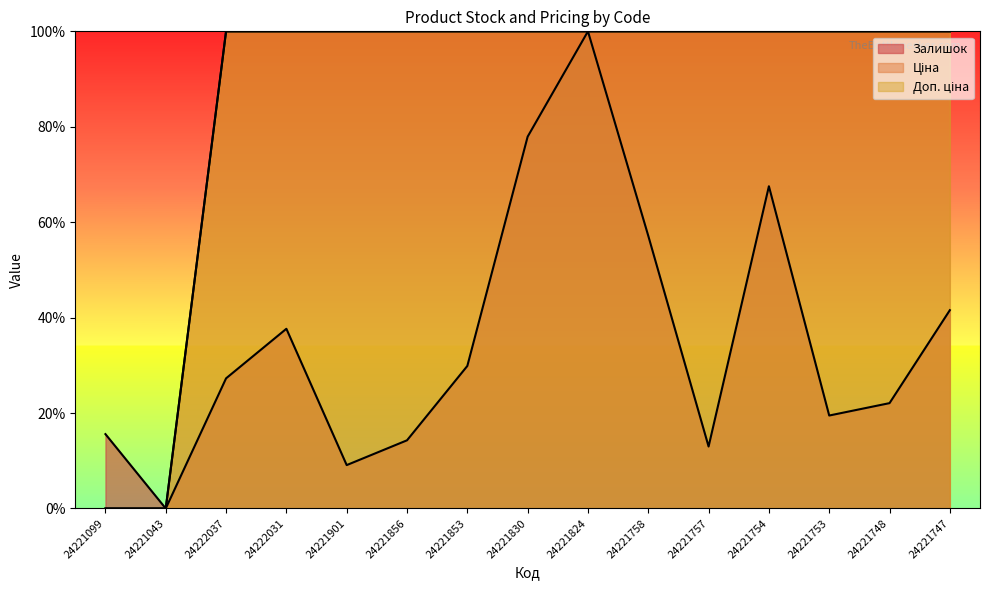

Rank the series by their maximum value, from highest to lowest.

Залишок, Ціна, Доп. ціна